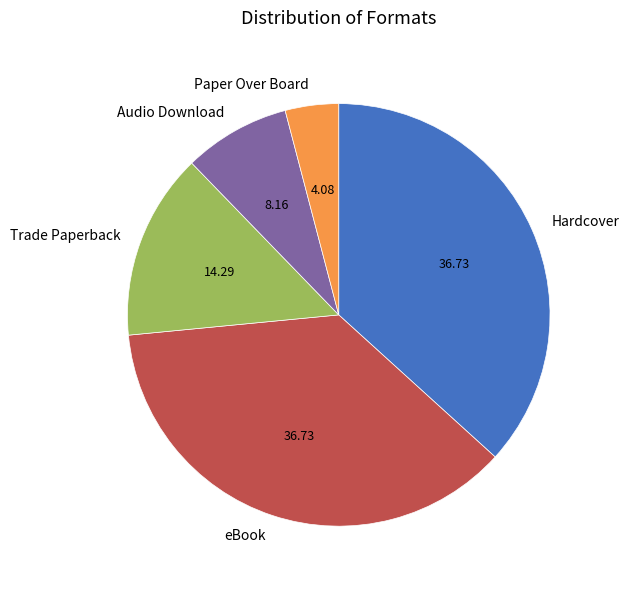

Does any single category account for the majority?

No